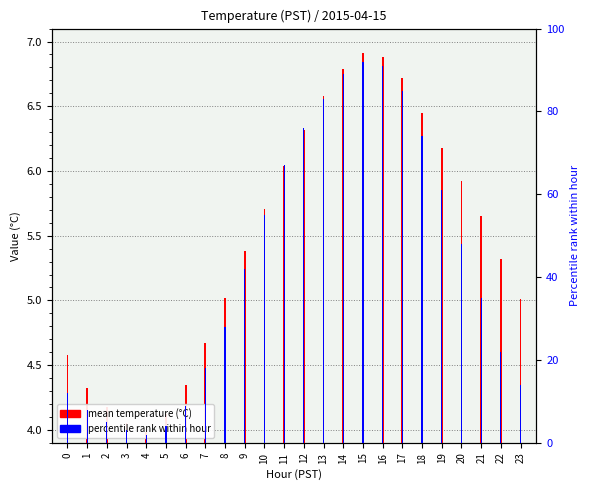

True or false: mean temperature (°C) has a value of 5.9 at 20.

True